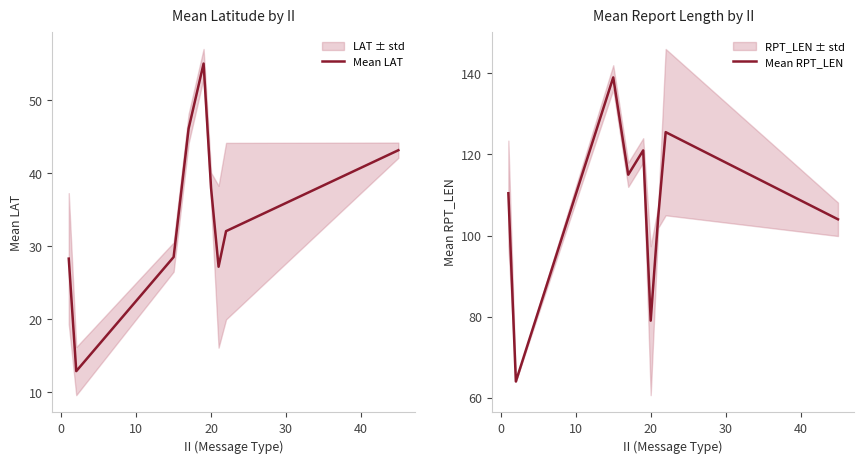

What is the minimum value for Mean LAT?

12.9